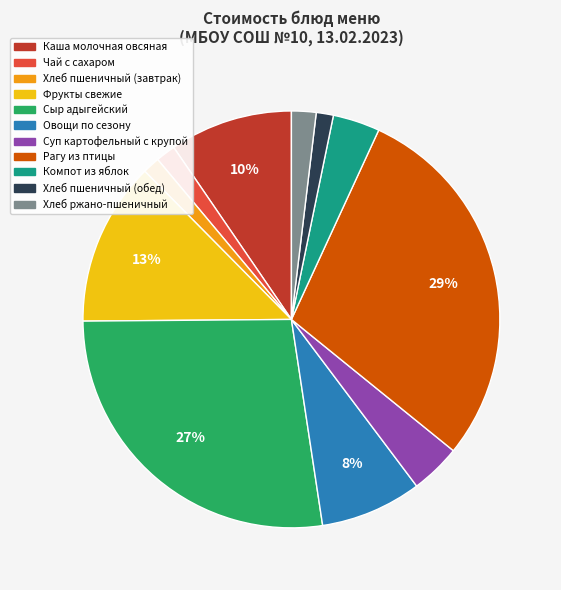

Combined, do Сыр адыгейский and Чай с сахаром account for over 50%?

No